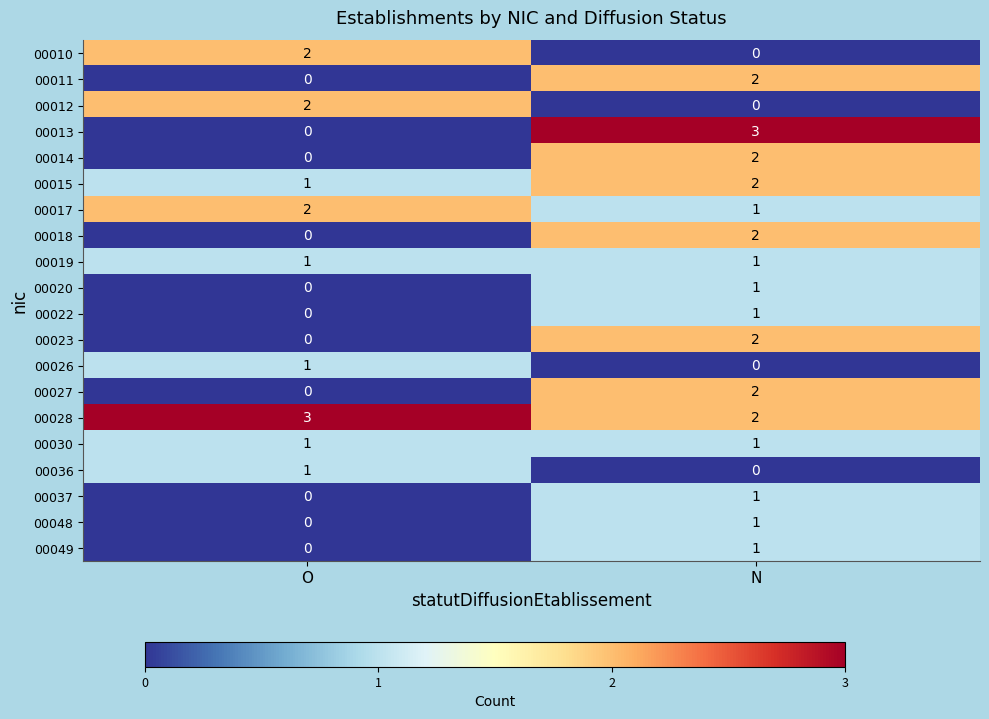

List the labels in order of 00026 value, smallest first.

N, O